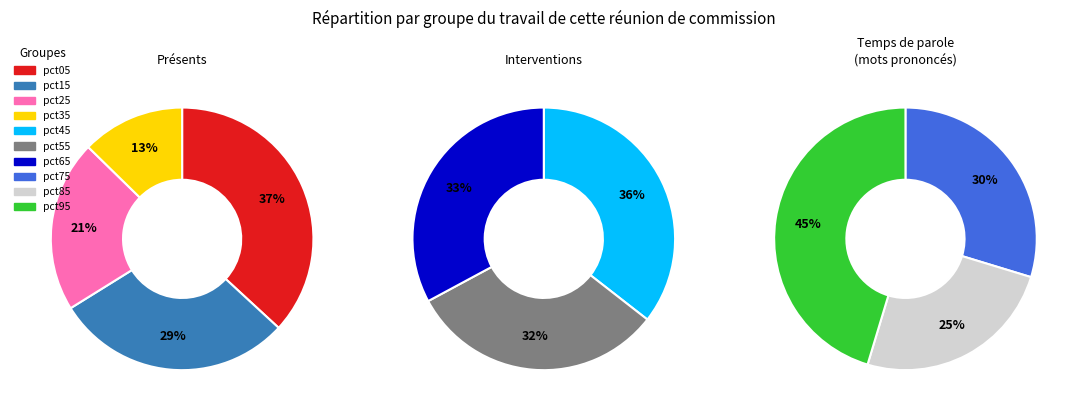

How many slices are in this pie chart?

10